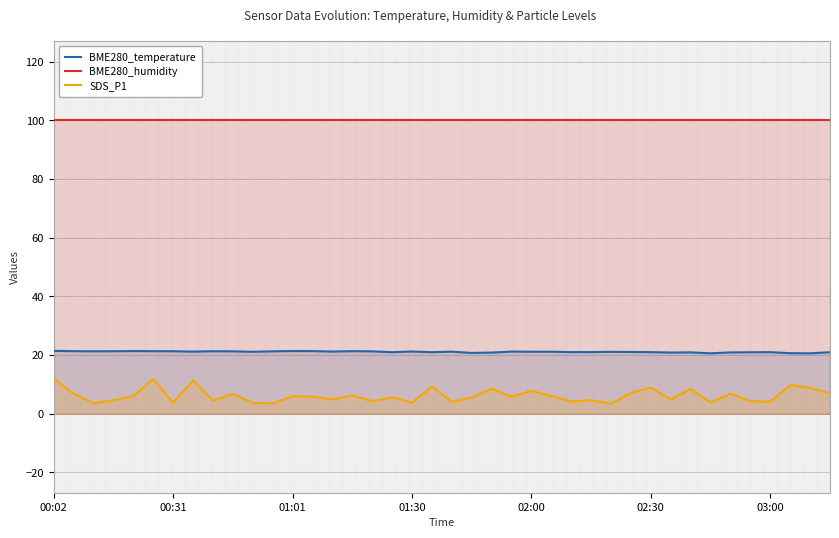

True or false: BME280_humidity has more than 1 points higher than both neighbors.

False